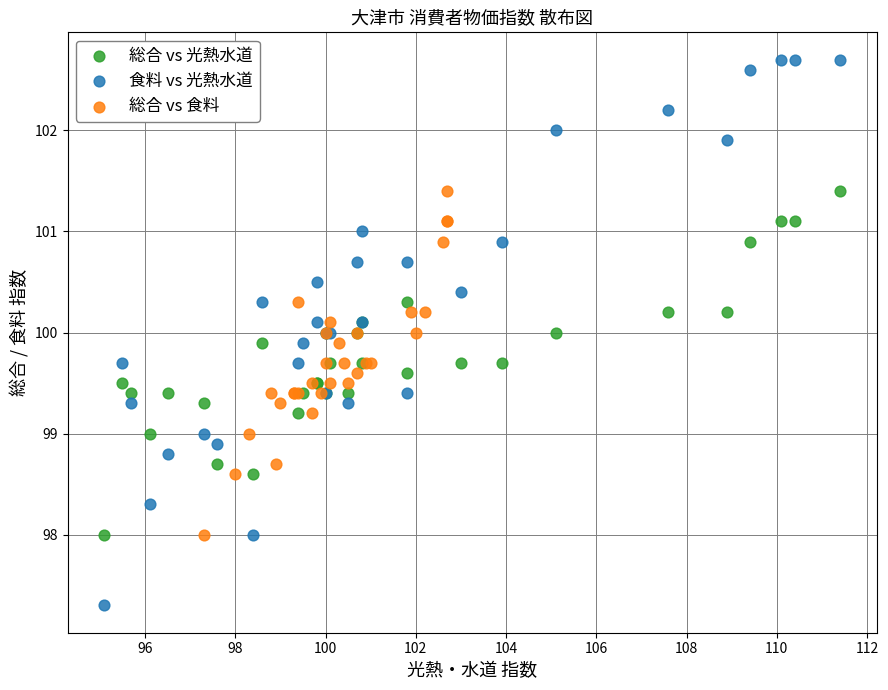

Which series has the widest spread of Y values?

食料 vs 光熱水道